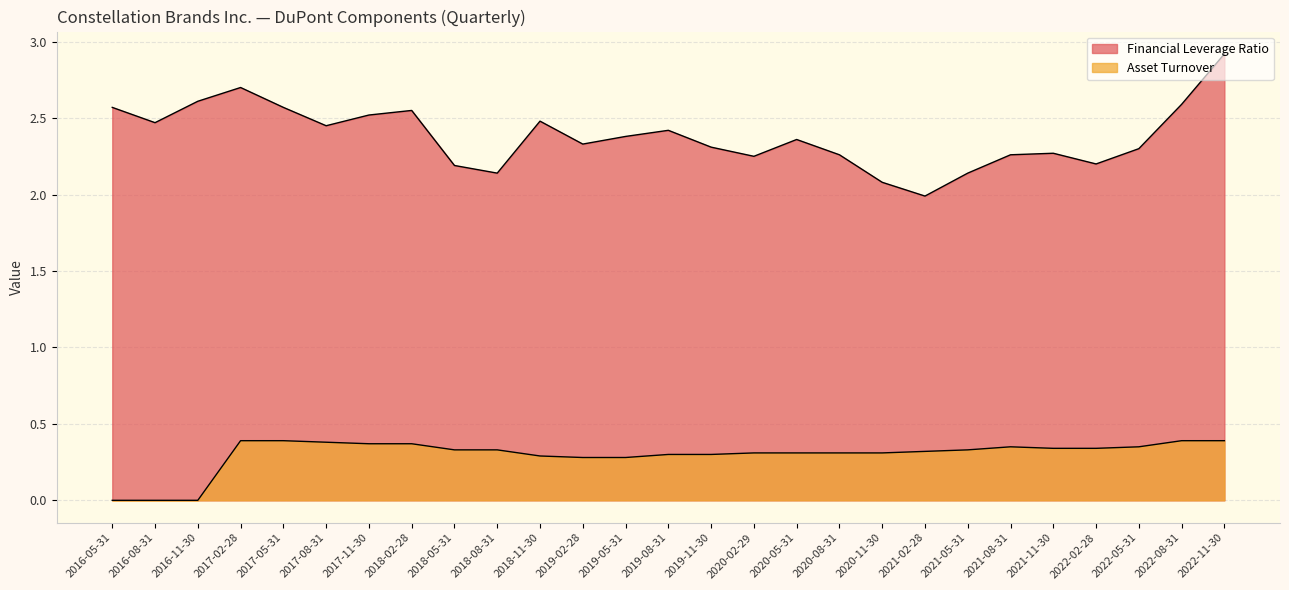

Reading left to right, list all the values displayed in this chart.

Financial Leverage Ratio: 2.6	2.5	2.6	2.7	2.6	2.5	2.5	2.5	2.2	2.1	2.5	2.3	2.4	2.4	2.3	2.2	2.4	2.3	2.1	2.0	2.1	2.3	2.3	2.2	2.3	2.6	2.9
Asset Turnover: 0.0	0.0	0.0	0.4	0.4	0.4	0.4	0.4	0.3	0.3	0.3	0.3	0.3	0.3	0.3	0.3	0.3	0.3	0.3	0.3	0.3	0.3	0.3	0.3	0.3	0.4	0.4